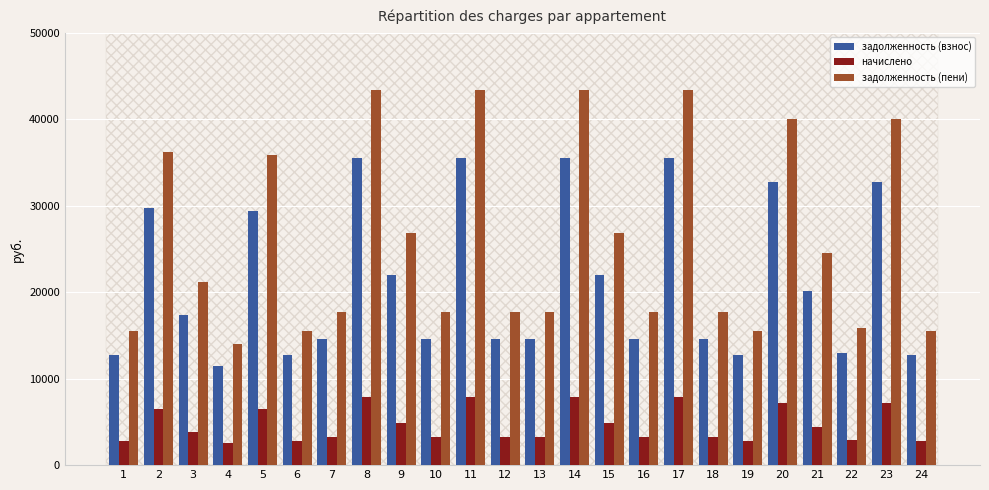

Is it true that начислено equals 10552.2 at 11?

False